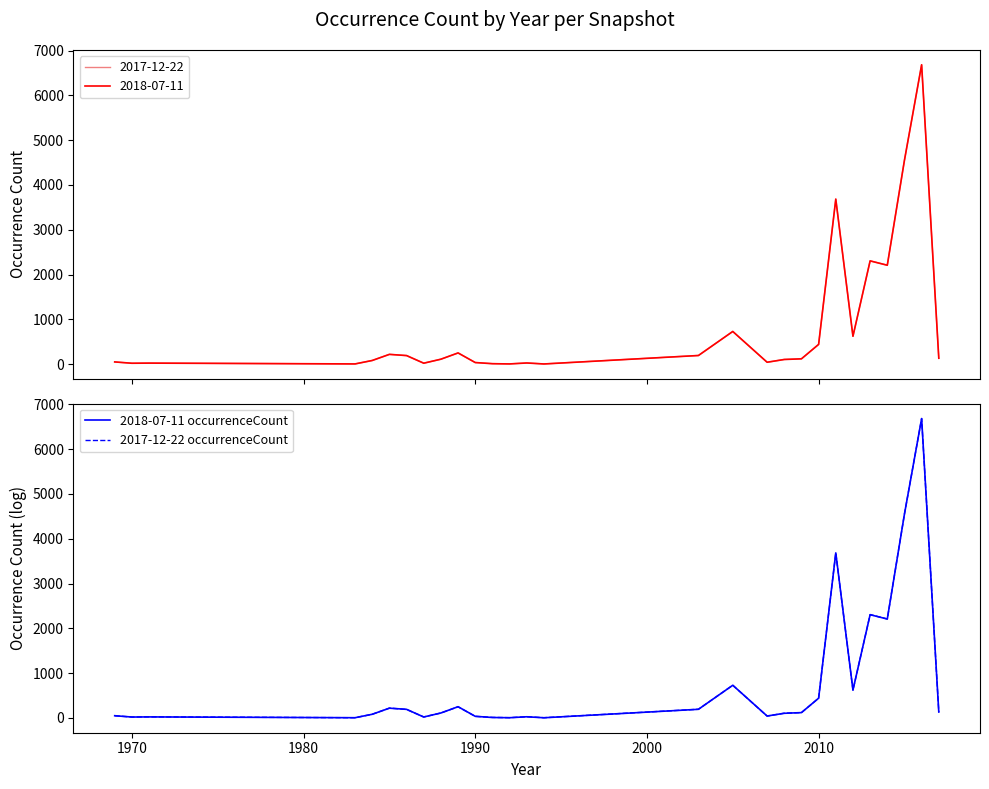

Reading left to right, what are all the values shown in this chart?

2018-07-11 occurrenceCount: 48	18	21	3	80	216	190	19	109	249	34	8	3	24	2	191	728	41	102	117	439	3684	621	2304	2207	4552	6684	130
2017-12-22 occurrenceCount: 46	19	22	3	80	218	188	20	108	247	34	10	4	25	3	192	728	39	104	117	439	3683	619	2306	2208	4553	6684	132